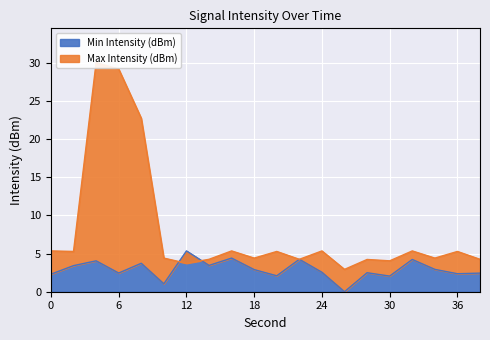

In Max Intensity (dBm), how many points are higher than both neighbors (excluding endpoints)?

7